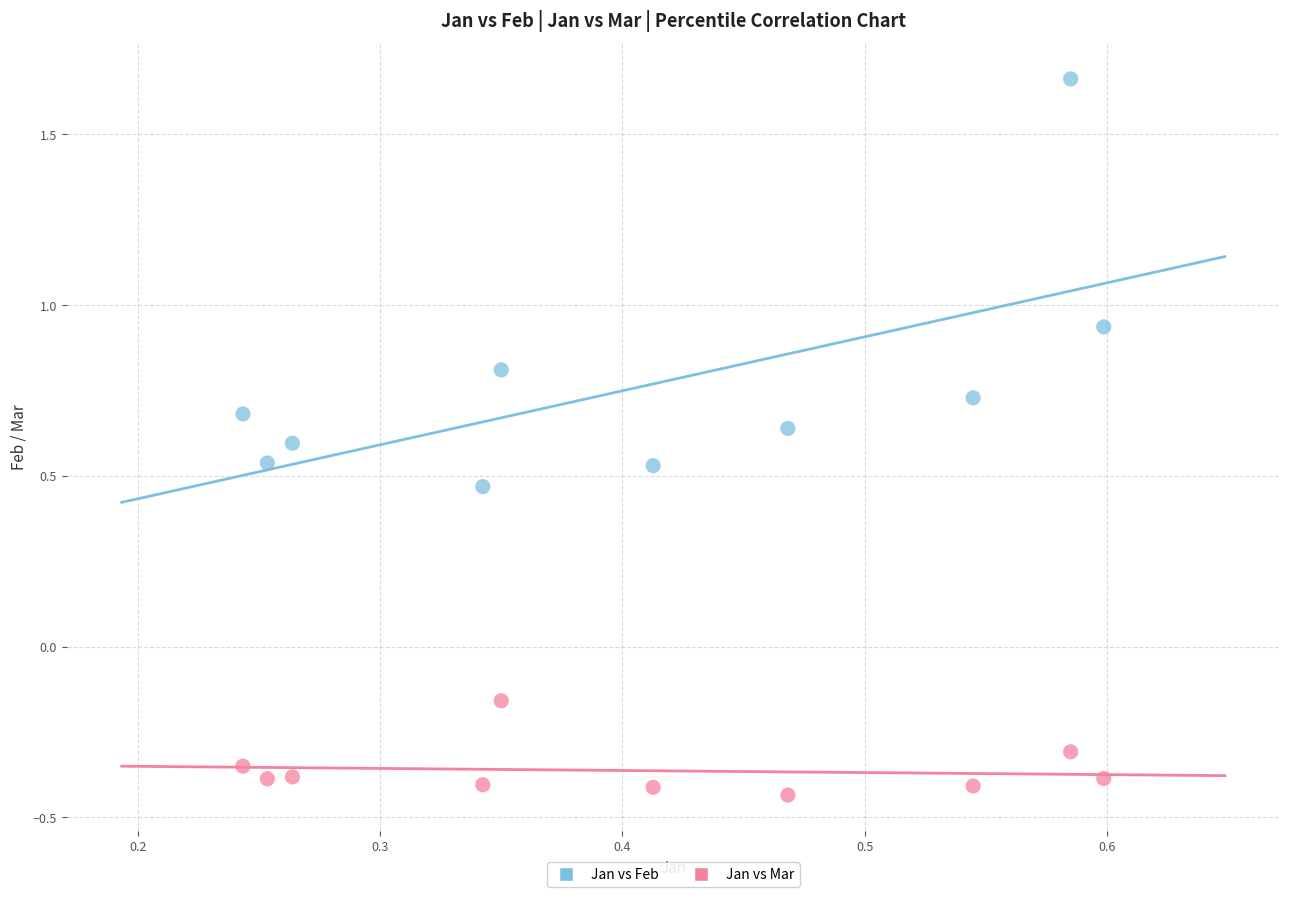

Across all data points, what is the range of X values (max minus min)?

0.4